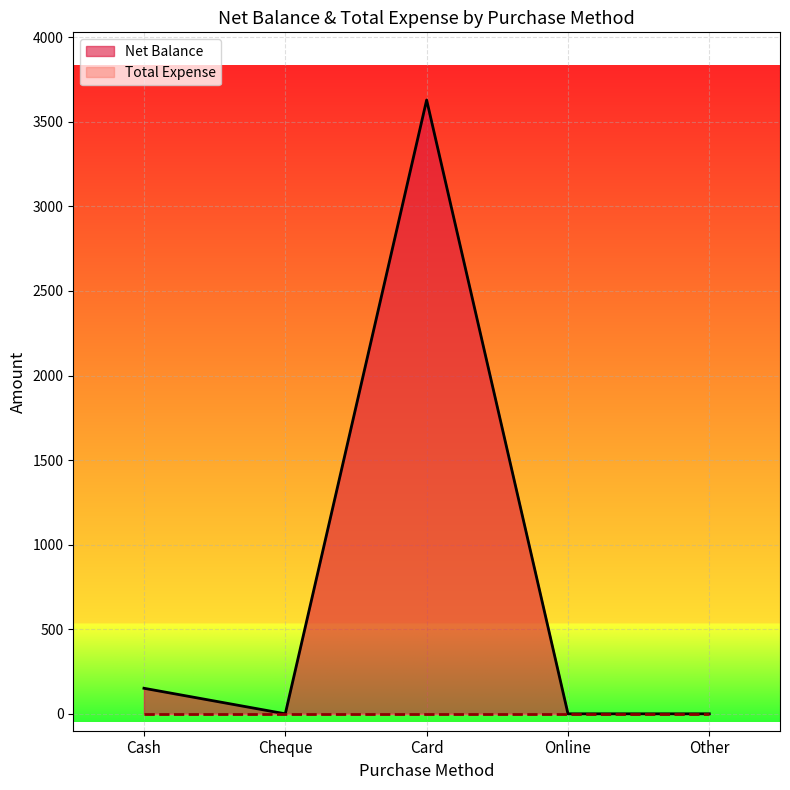

Which series has the largest total across all categories?

Net Balance